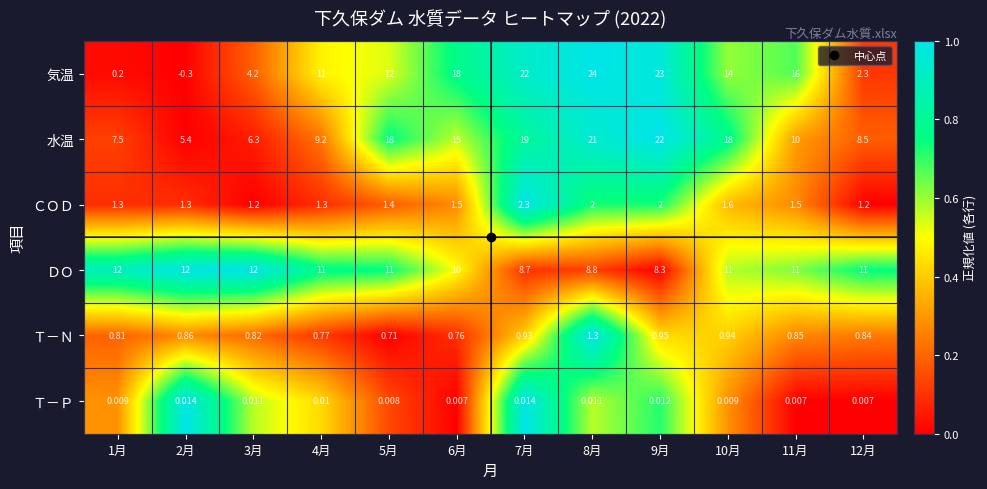

List the series in order of their peak value, highest first.

気温, 水温, ＤＯ, ＣＯＤ, Ｔ－Ｎ, Ｔ－Ｐ